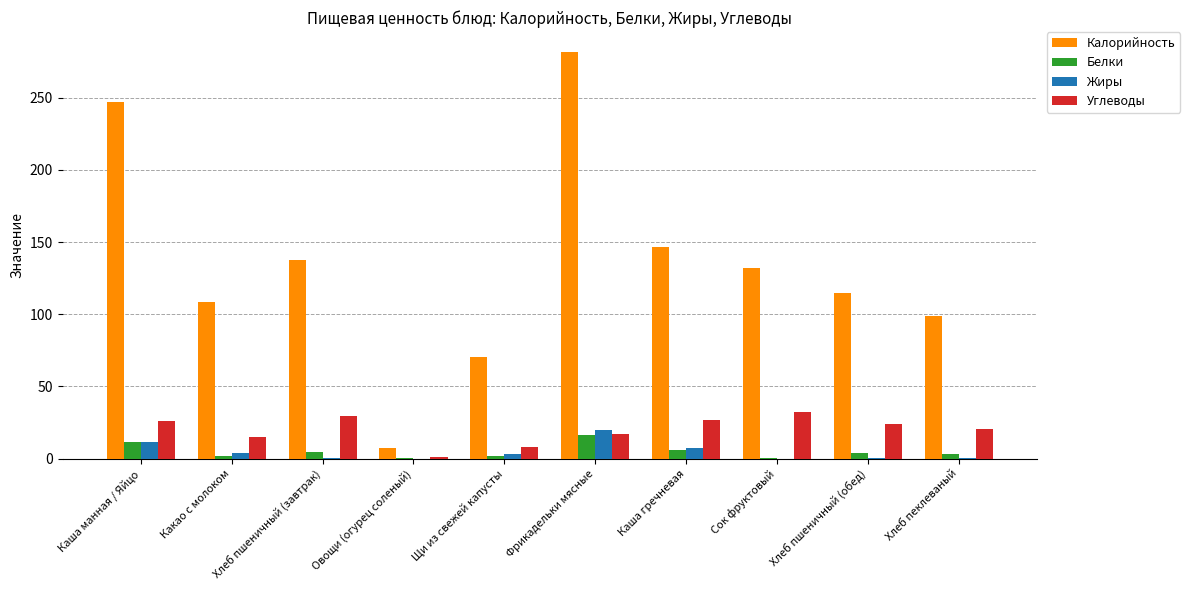

Which series has the largest total across all categories?

Калорийность